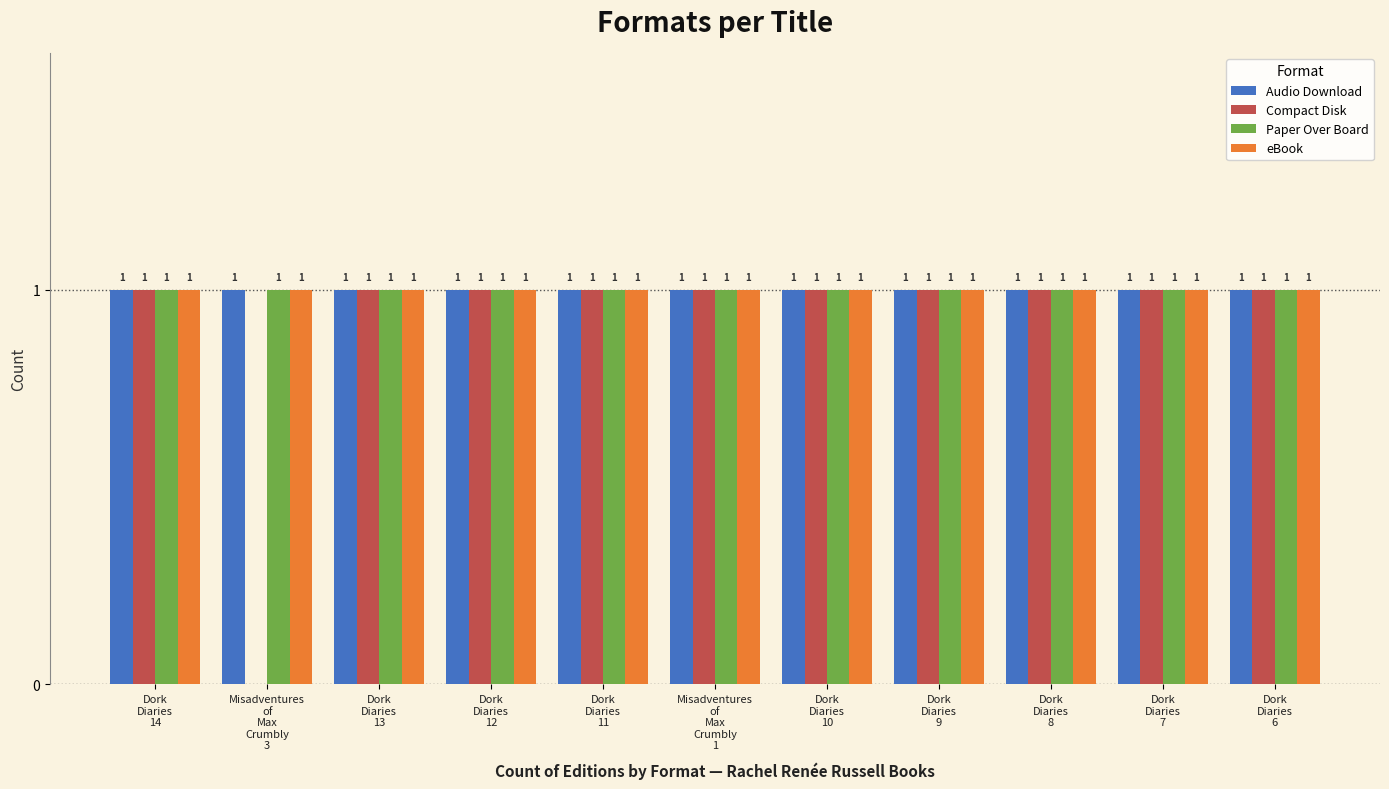

What is the sum of all eBook values?

11